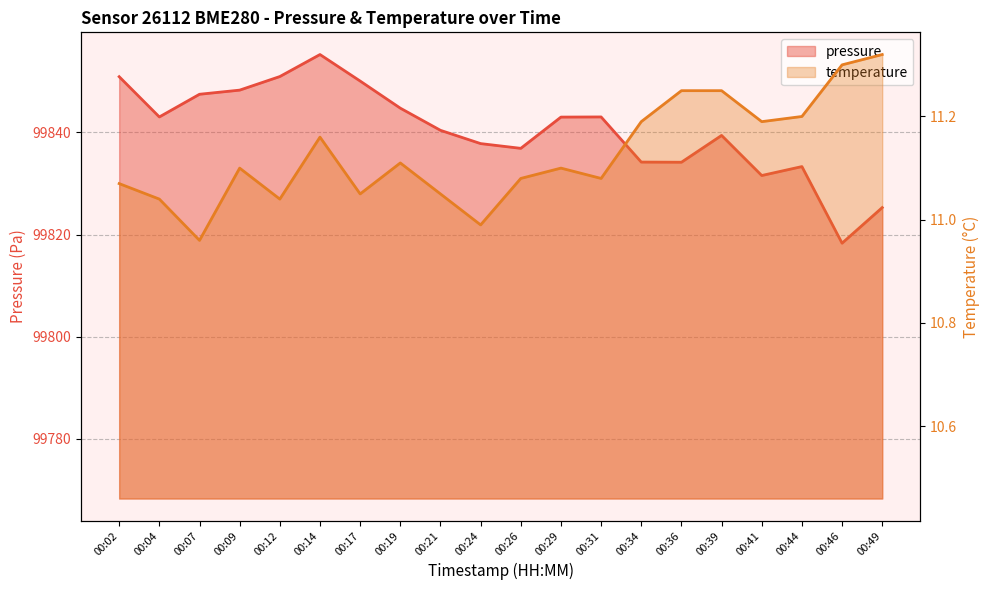

The value of pressure at 00:41 is 157719.9. True or false?

False